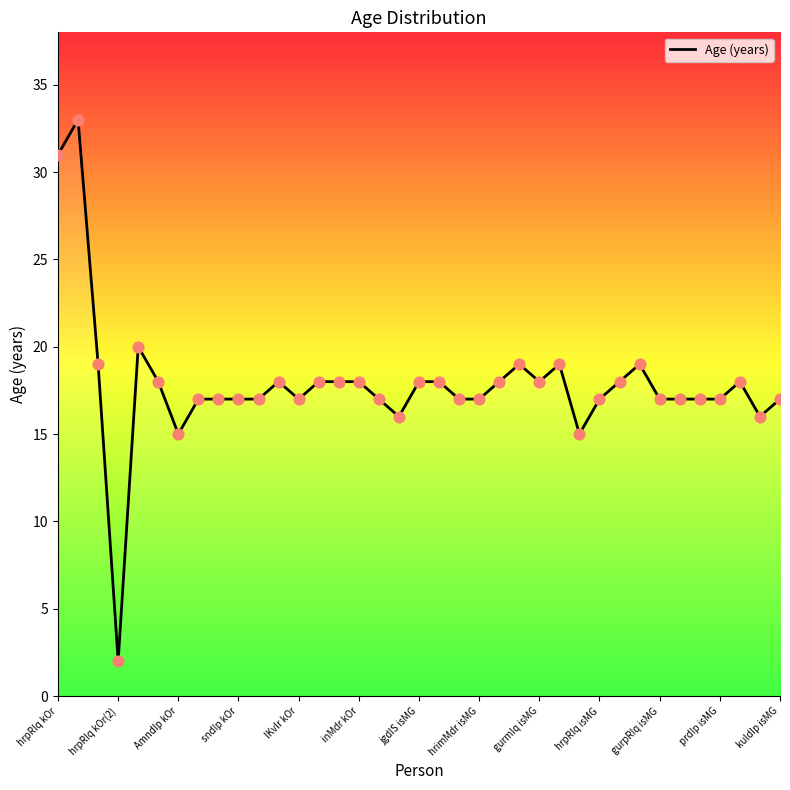

What is the difference between the maximum and minimum values?

31